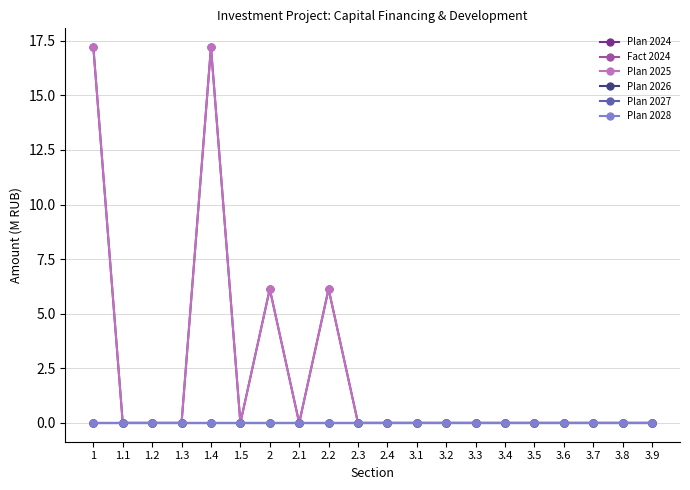

Reading right to left, what are all the values shown in this chart?

Plan 2024: 3.9=0.0	3.8=0.0	3.7=0.0	3.6=0.0	3.5=0.0	3.4=0.0	3.3=0.0	3.2=0.0	3.1=0.0	2.4=0.0	2.3=0.0	2.2=6.1	2.1=0.0	2=6.1	1.5=0.0	1.4=17.2	1.3=0.0	1.2=0.0	1.1=0.0	1=17.2
Fact 2024: 3.9=0.0	3.8=0.0	3.7=0.0	3.6=0.0	3.5=0.0	3.4=0.0	3.3=0.0	3.2=0.0	3.1=0.0	2.4=0.0	2.3=0.0	2.2=0.0	2.1=0.0	2=0.0	1.5=0.0	1.4=0.0	1.3=0.0	1.2=0.0	1.1=0.0	1=0.0
Plan 2025: 3.9=0.0	3.8=0.0	3.7=0.0	3.6=0.0	3.5=0.0	3.4=0.0	3.3=0.0	3.2=0.0	3.1=0.0	2.4=0.0	2.3=0.0	2.2=6.1	2.1=0.0	2=6.1	1.5=0.0	1.4=17.2	1.3=0.0	1.2=0.0	1.1=0.0	1=17.2
Plan 2026: 3.9=0.0	3.8=0.0	3.7=0.0	3.6=0.0	3.5=0.0	3.4=0.0	3.3=0.0	3.2=0.0	3.1=0.0	2.4=0.0	2.3=0.0	2.2=0.0	2.1=0.0	2=0.0	1.5=0.0	1.4=0.0	1.3=0.0	1.2=0.0	1.1=0.0	1=0.0
Plan 2027: 3.9=0.0	3.8=0.0	3.7=0.0	3.6=0.0	3.5=0.0	3.4=0.0	3.3=0.0	3.2=0.0	3.1=0.0	2.4=0.0	2.3=0.0	2.2=0.0	2.1=0.0	2=0.0	1.5=0.0	1.4=0.0	1.3=0.0	1.2=0.0	1.1=0.0	1=0.0
Plan 2028: 3.9=0.0	3.8=0.0	3.7=0.0	3.6=0.0	3.5=0.0	3.4=0.0	3.3=0.0	3.2=0.0	3.1=0.0	2.4=0.0	2.3=0.0	2.2=0.0	2.1=0.0	2=0.0	1.5=0.0	1.4=0.0	1.3=0.0	1.2=0.0	1.1=0.0	1=0.0